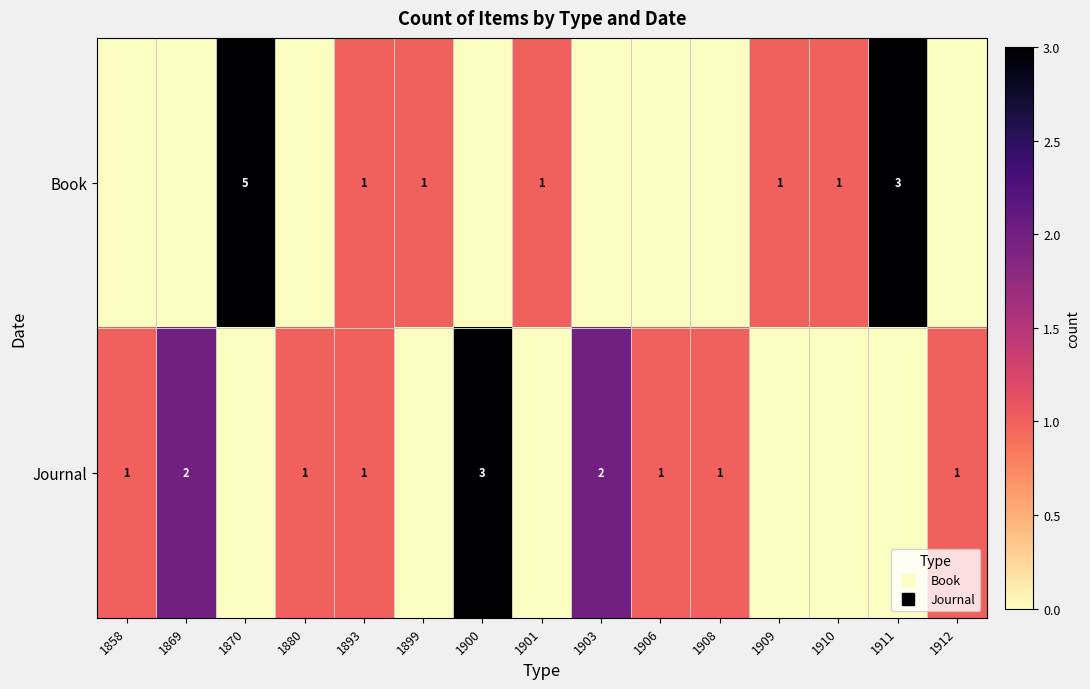

List the labels in order of Journal value, smallest first.

1870, 1899, 1901, 1909, 1910, 1911, 1858, 1880, 1893, 1906, 1908, 1912, 1869, 1903, 1900